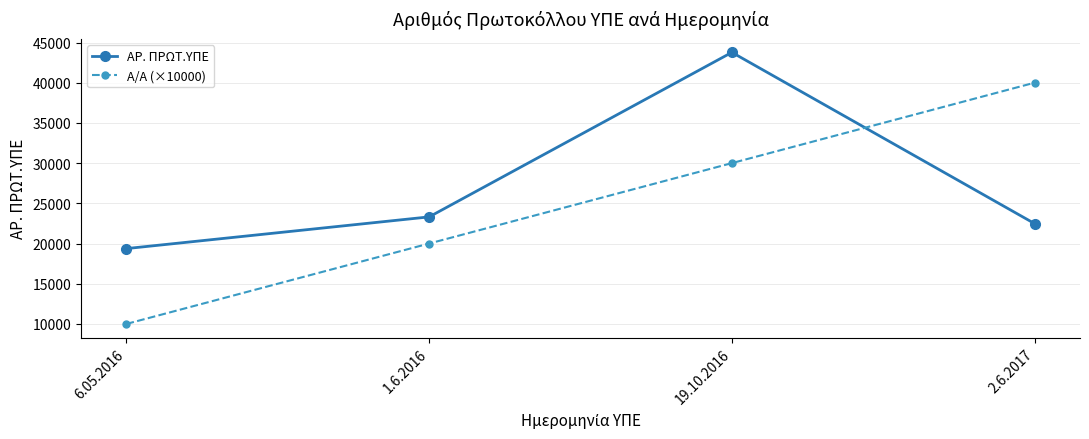

What is the approximate value of ΑΡ. ΠΡΩΤ.ΥΠΕ at 2.6.2017?

22479